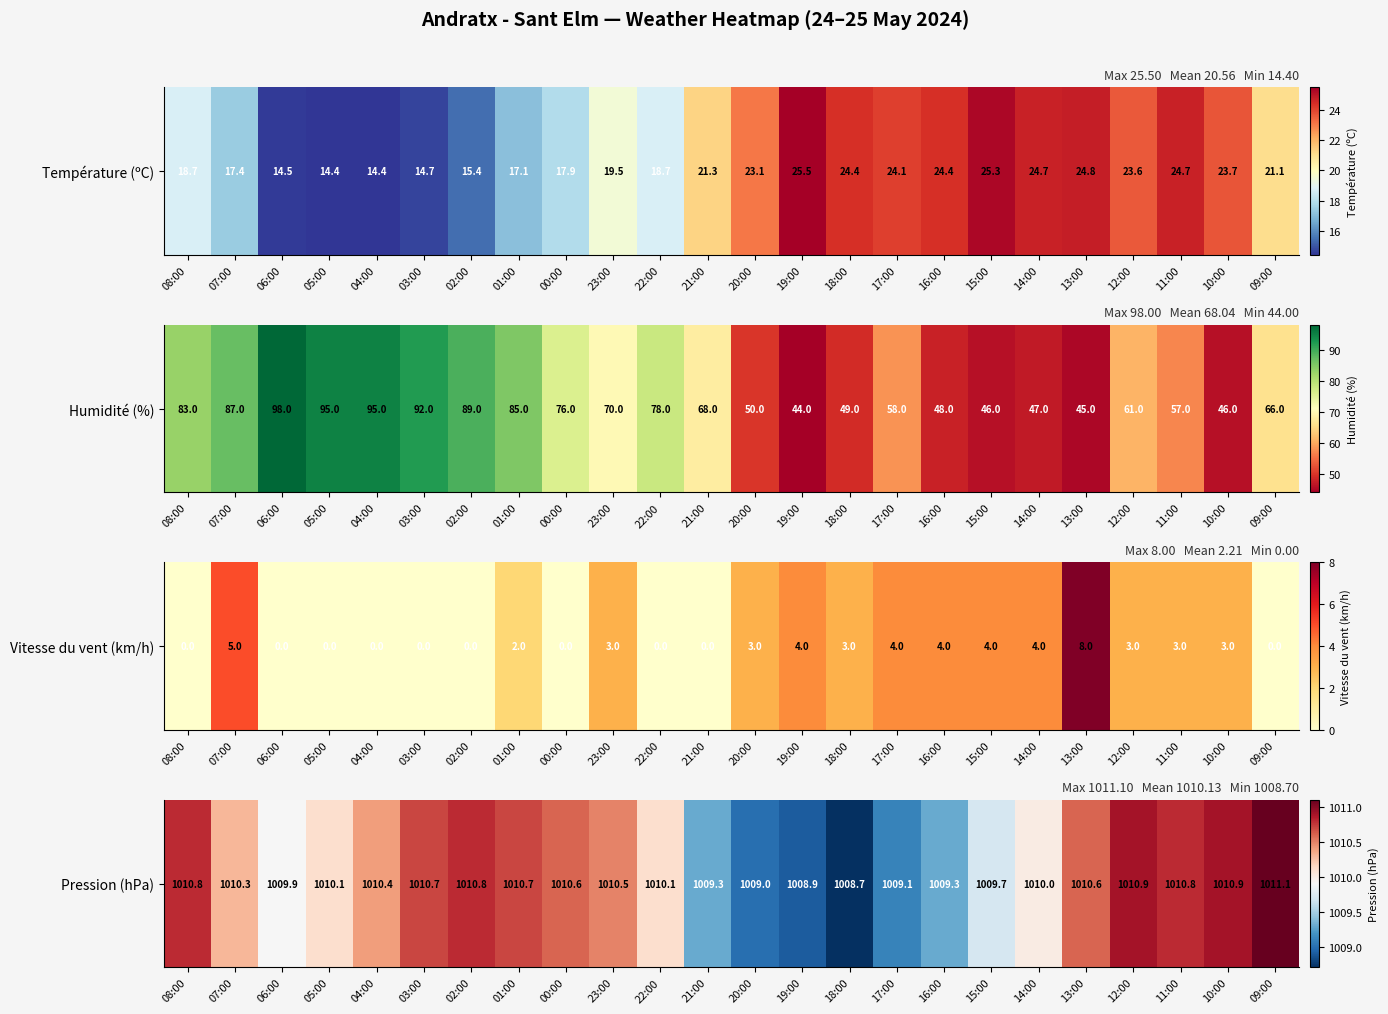

Which has a higher value, 12:00 or 00:00?

12:00